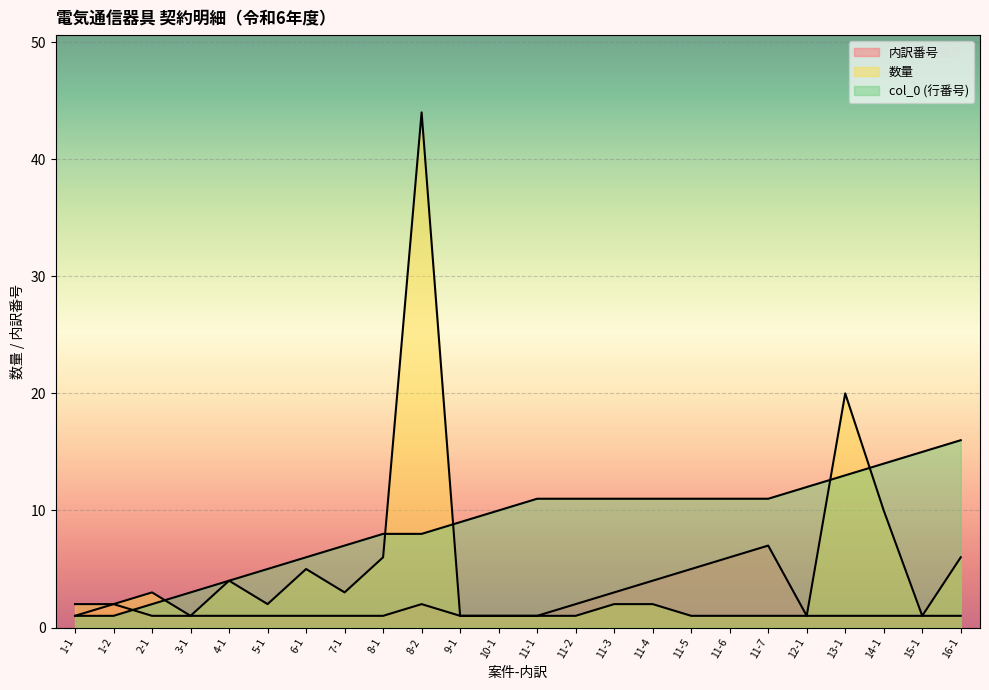

True or false: 内訳番号 and 数量 cross at least once.

False